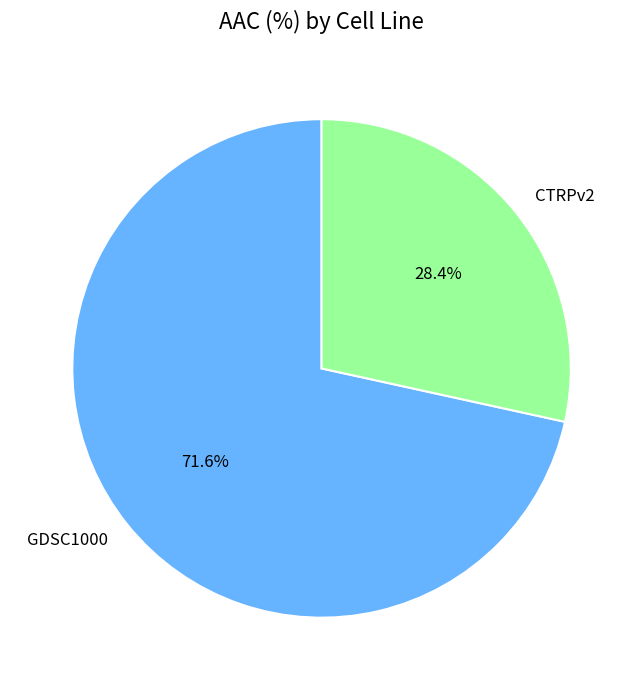

What is the largest slice in the pie chart?

GDSC1000